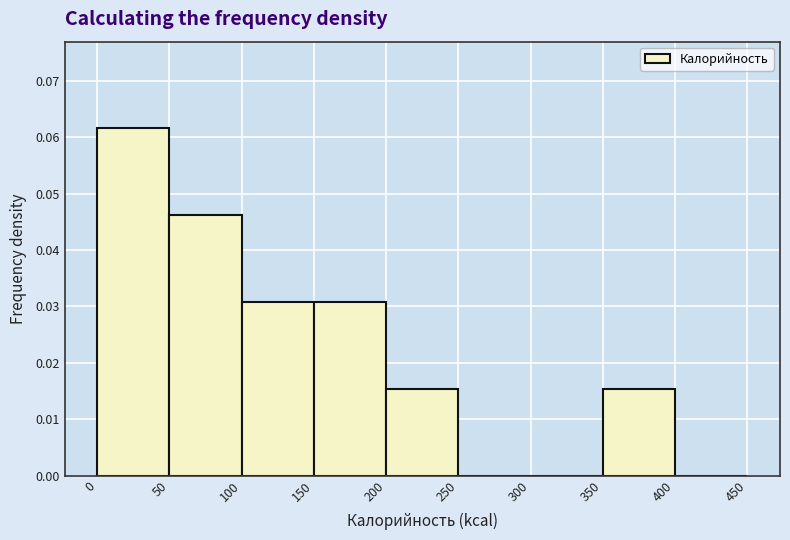

Reading left to right, transcribe this chart: for each bar, give the range it covers on the x-axis and its height. The values are not printed on the chart, so give them approximately, as read against the axis.

0 to 50: 0.062
50 to 100: 0.046
100 to 150: 0.031
150 to 200: 0.031
200 to 250: 0.015
250 to 300: 0
300 to 350: 0
350 to 400: 0.015
400 to 450: 0